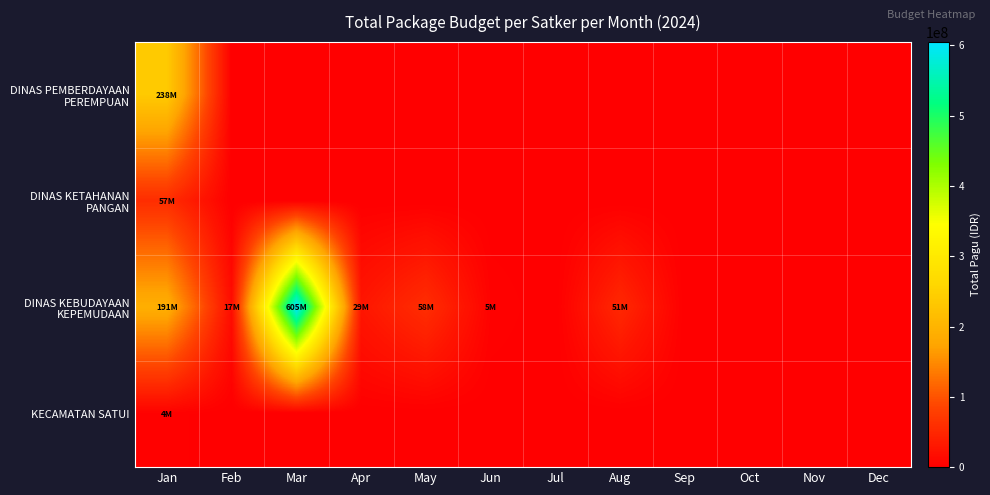

Which series has the largest total across all categories?

DINAS KEBUDAYAAN KEPEMUDAAN